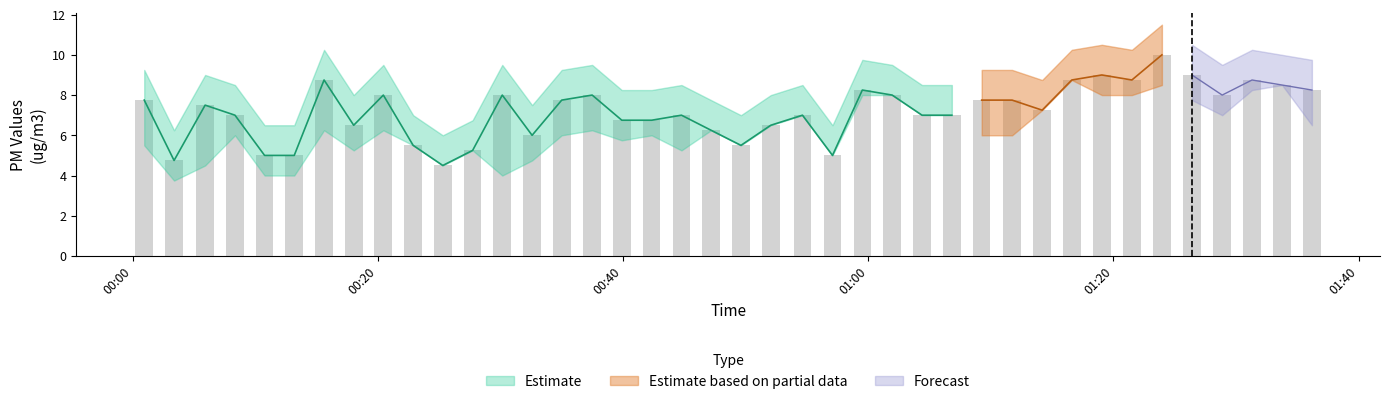

What is the sum of the bars values at 11 and 8?

13.2